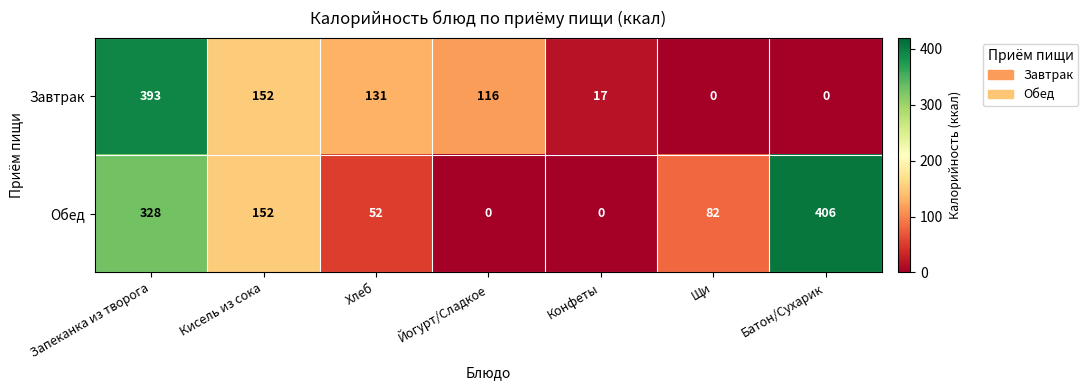

How many series are shown in this chart?

2